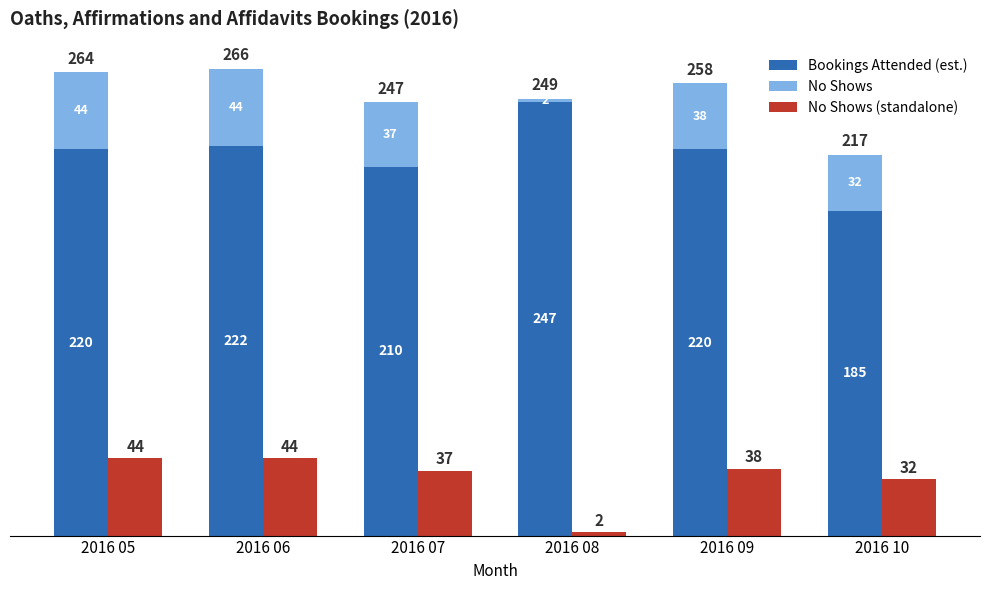

At which category is the sum across all series the highest?

2016 06